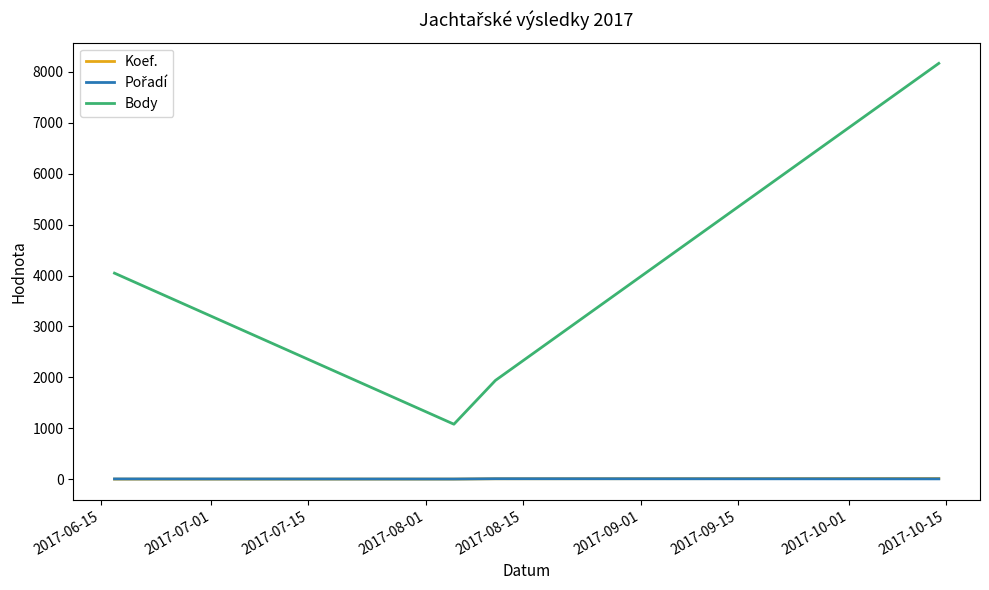

Which series has the largest total across all categories?

Body